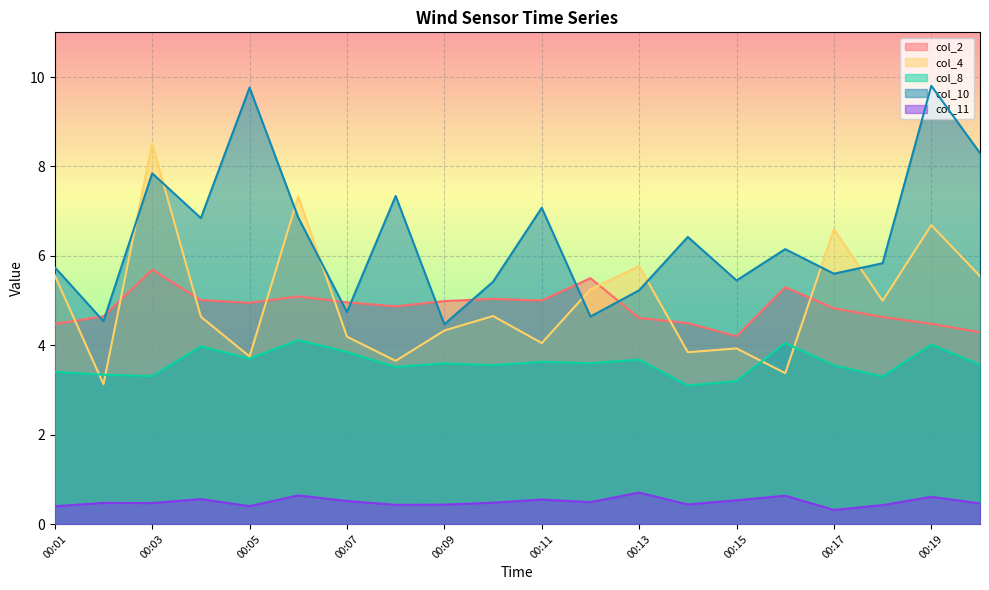

What is the value of the col_4 point at the 14th from the left?

3.8